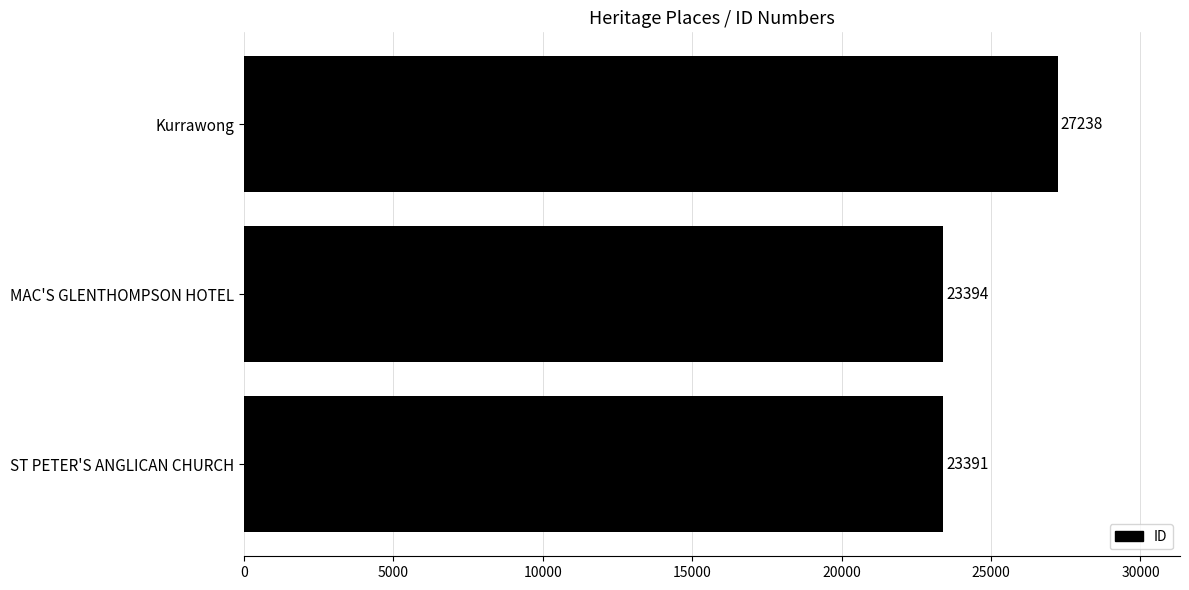

Reading bottom to top, transcribe all the data shown in this chart.

ST PETER'S ANGLICAN CHURCH=23391	MAC'S GLENTHOMPSON HOTEL=23394	Kurrawong=27238